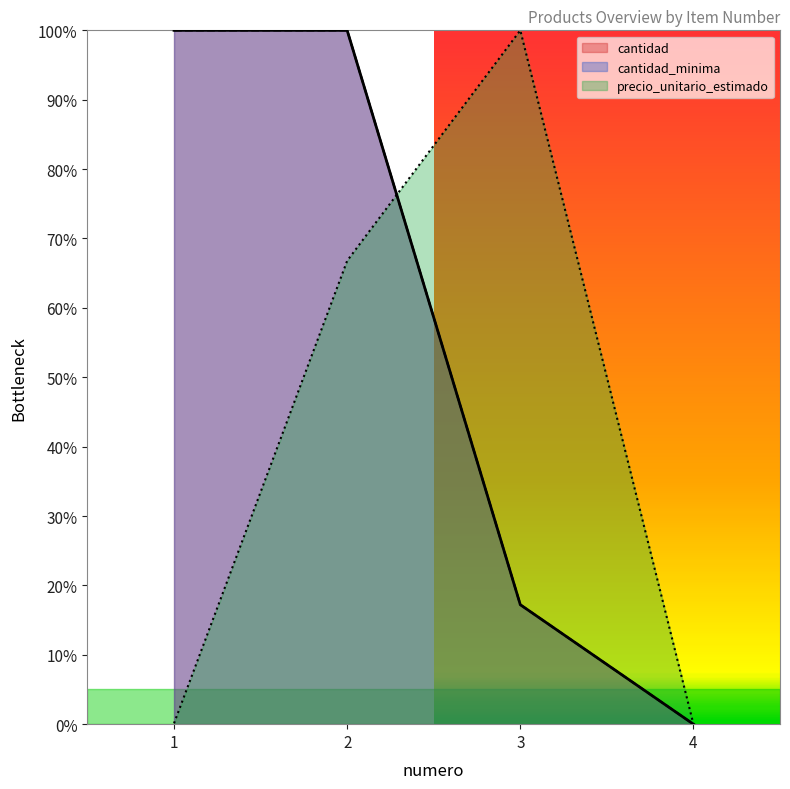

What is the average value of the cantidad series?

0.5